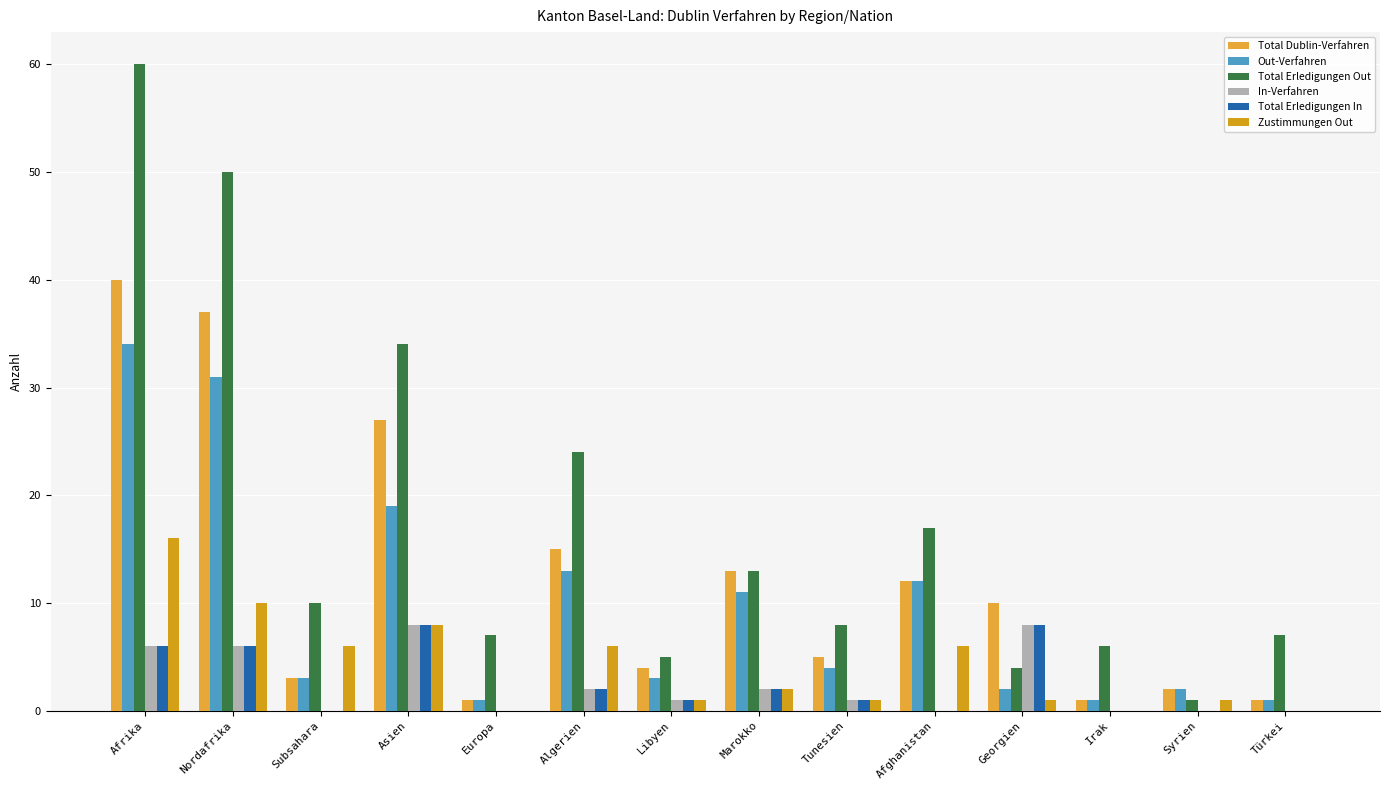

How many data points does each series have?

14